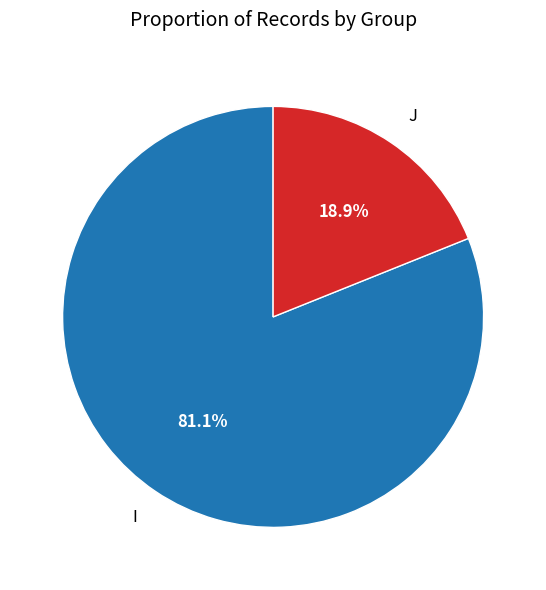

What is the total percentage of I and J?

100.0%